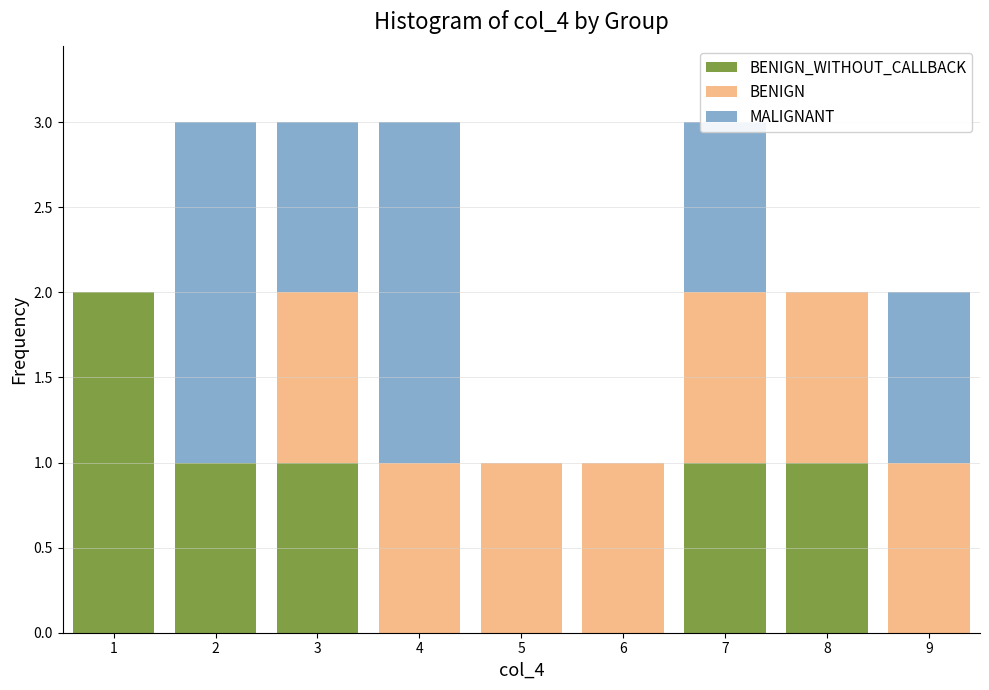

Reading left to right, transcribe this chart: for each stacked bar, give the range it covers on the x-axis and its total height. The values are not printed on the chart, so give them approximately, as read against the axis.

0.5 to 1.5: 2
1.5 to 2.5: 3
2.5 to 3.5: 3
3.5 to 4.5: 3
4.5 to 5.5: 1
5.5 to 6.5: 1
6.5 to 7.5: 3
7.5 to 8.5: 2
8.5 to 9.5: 2